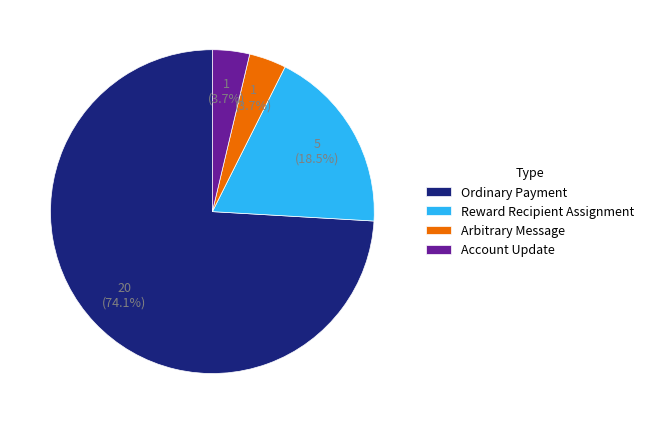

What percentage is the Arbitrary Message slice, to the nearest percent?

4%